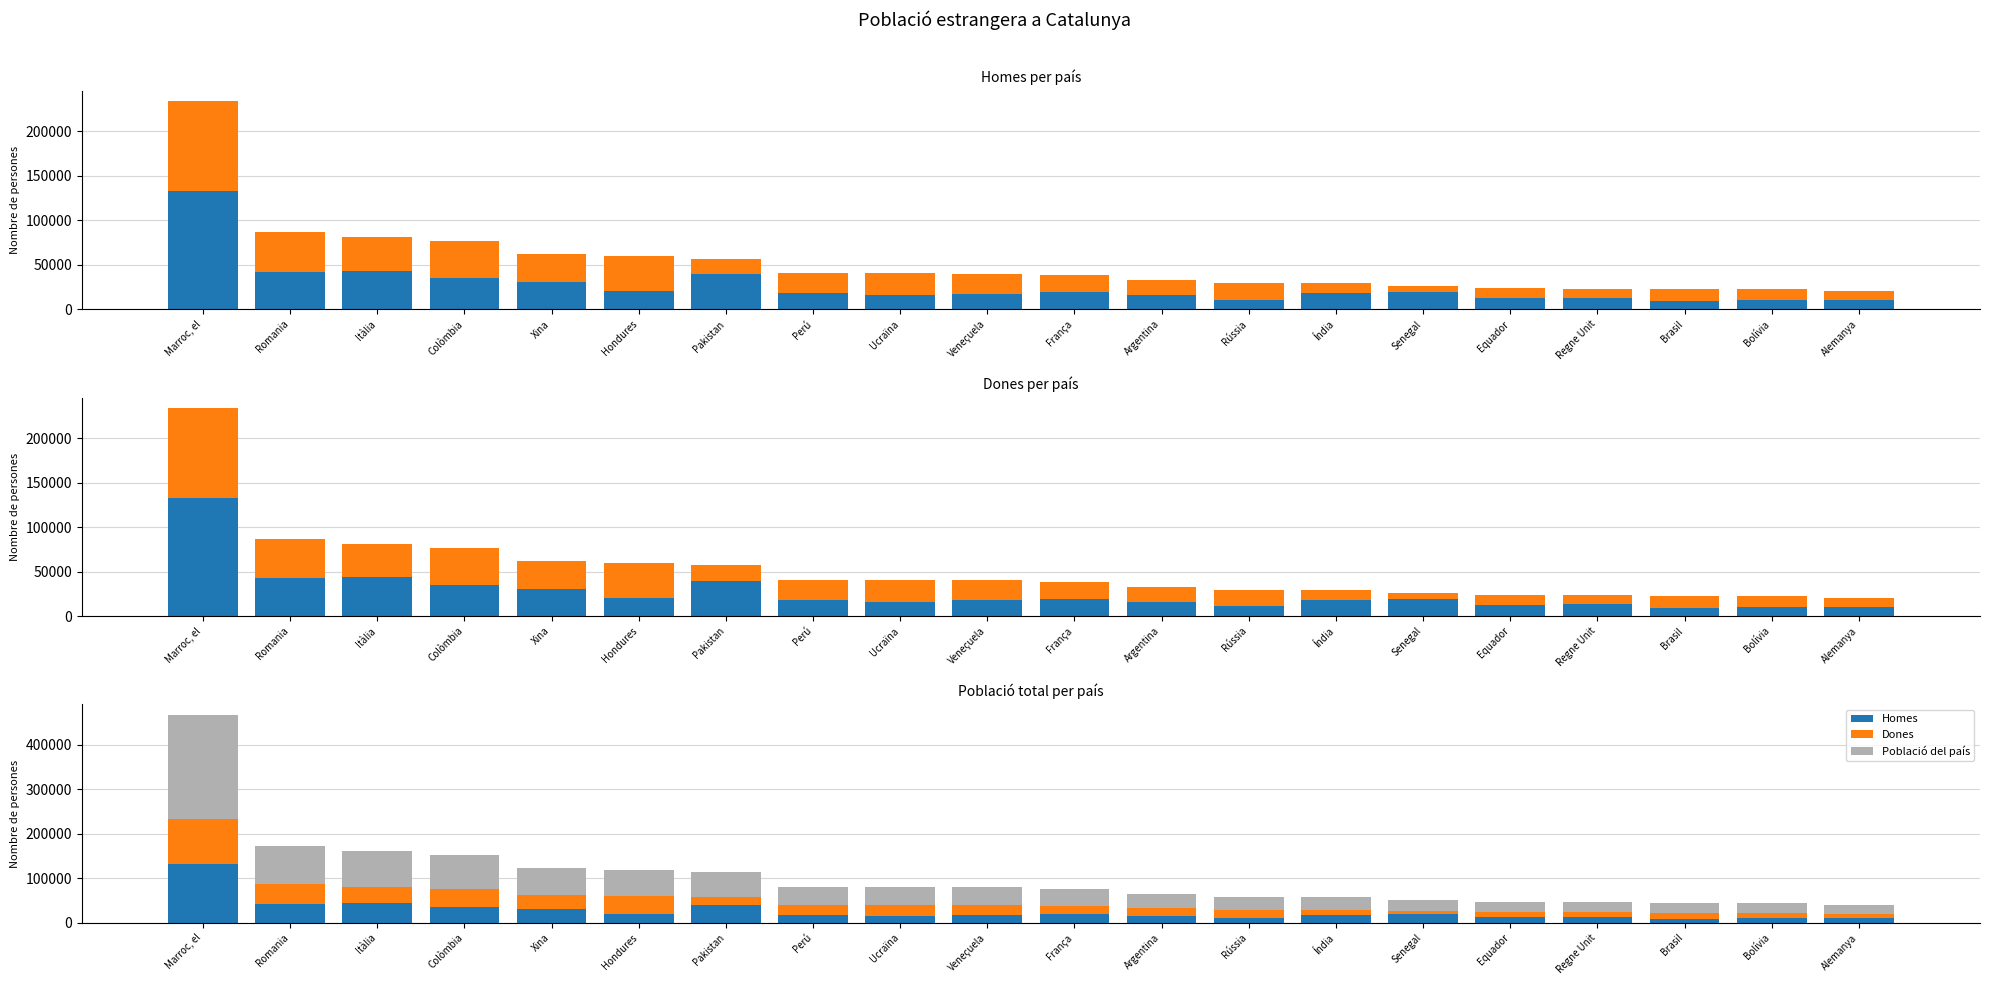

What is the sum of the Població del país values at Índia and França?

67364